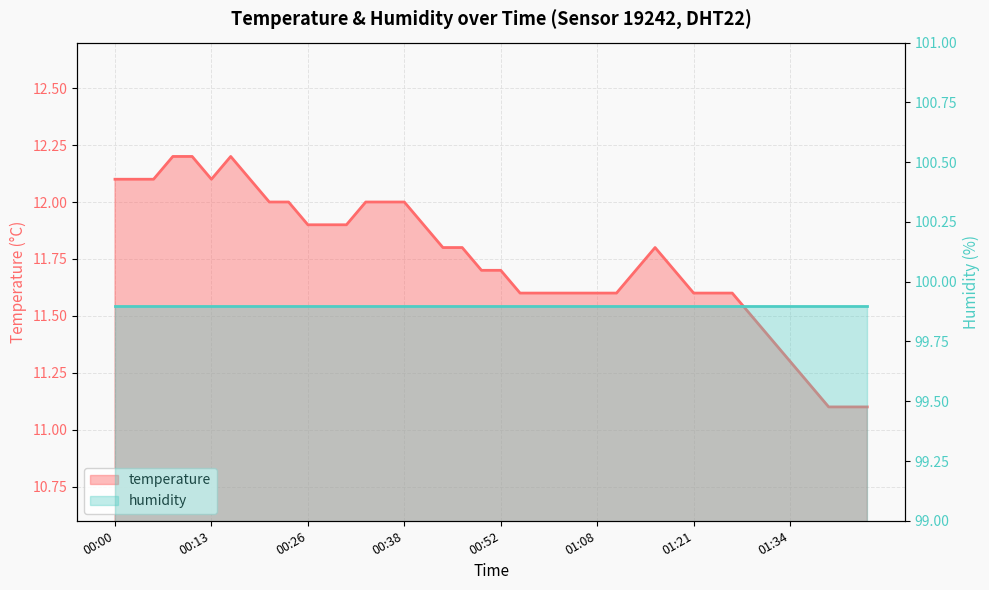

At which label is the value closest to 11?

01:39